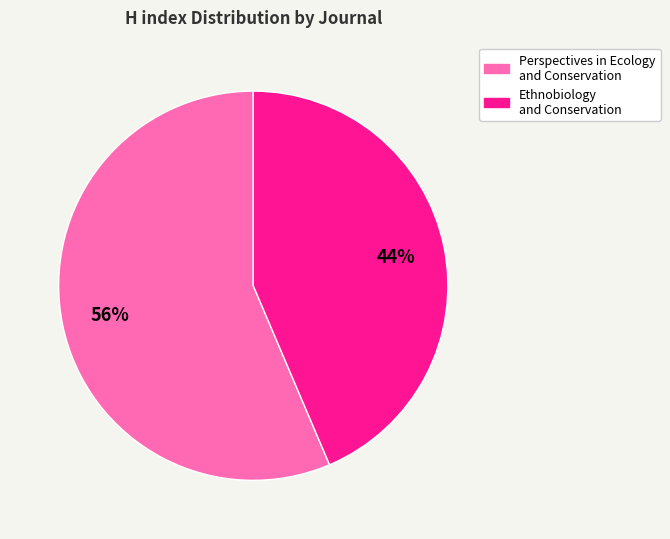

Rank the categories by value from highest to lowest.

Perspectives in Ecology and Conservation, Ethnobiology and Conservation